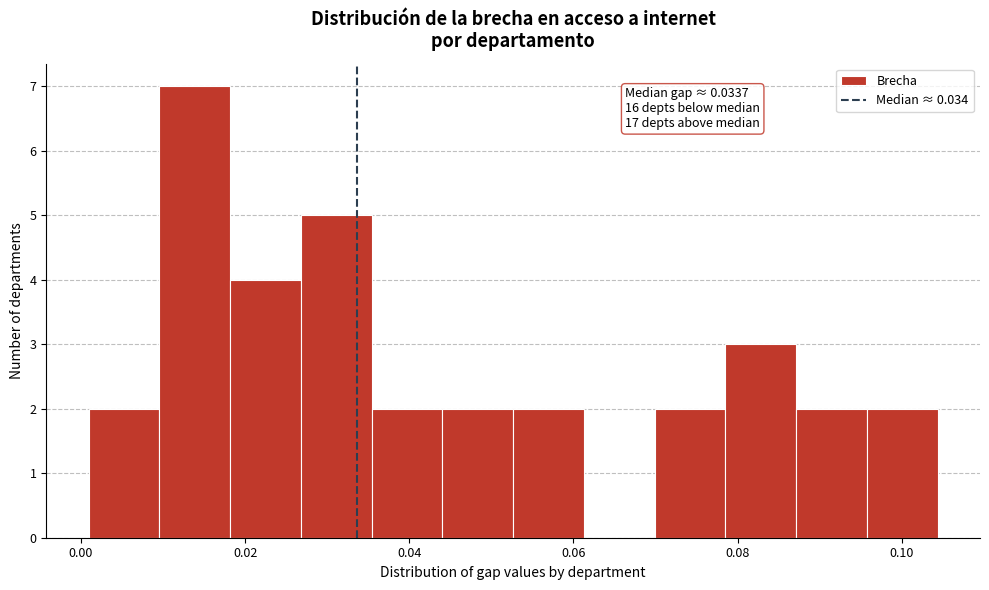

Over which range of the x-axis is the bar tallest?

0.010 to 0.018